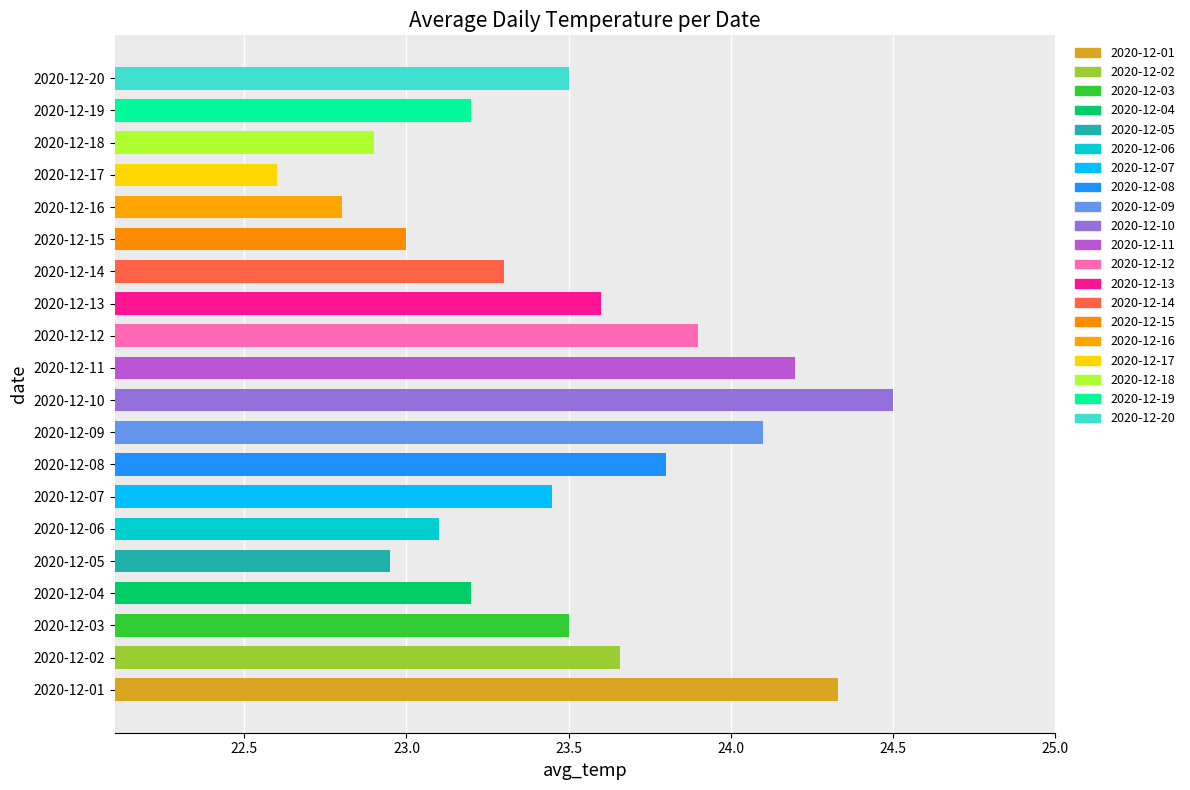

What is the greatest value displayed?

24.5